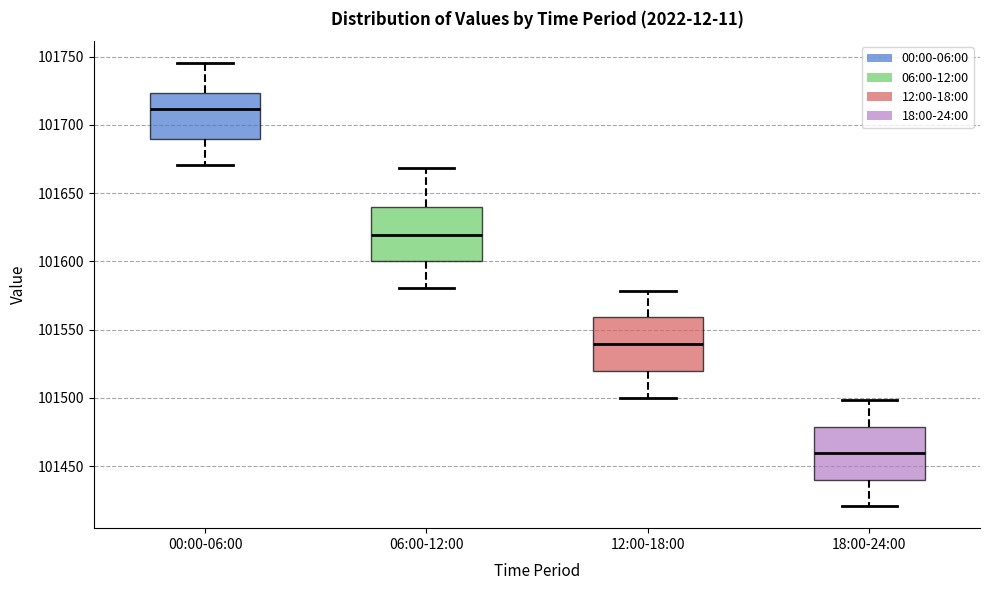

Where is the upper edge of the box for 06:00-12:00 on the y-axis? The values are not printed on the chart, so give them approximately, as read against the axis.

101640